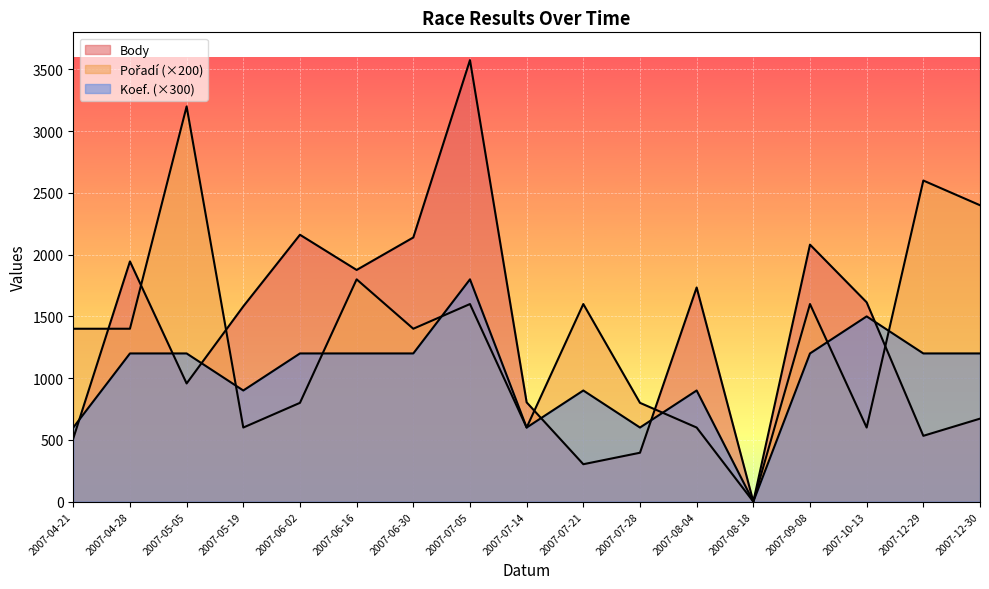

At which label does Koef. reach its peak?

2007-07-05